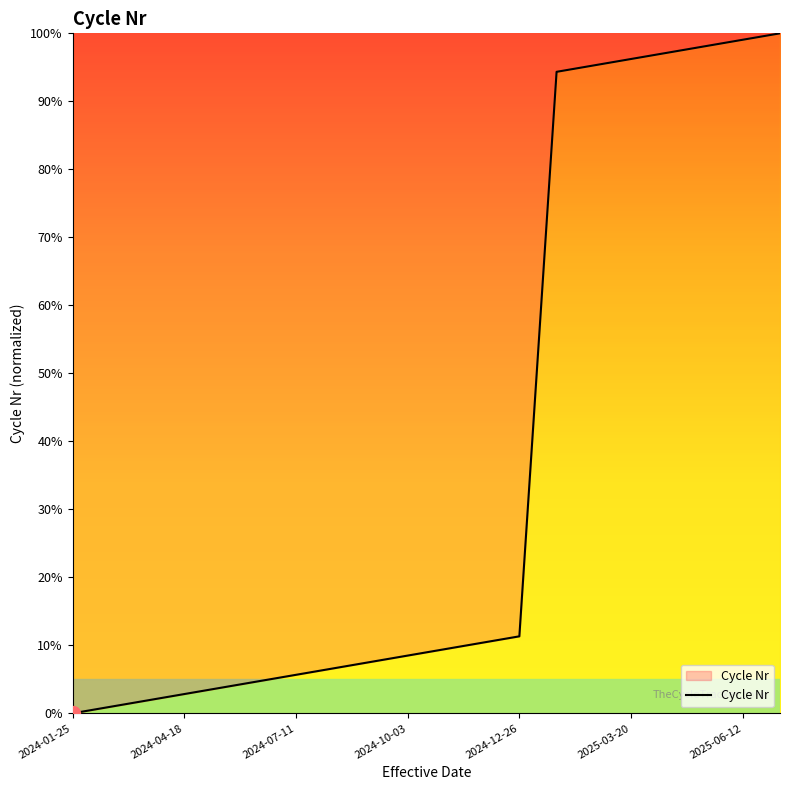

What is the maximum value shown in the chart?

100.0